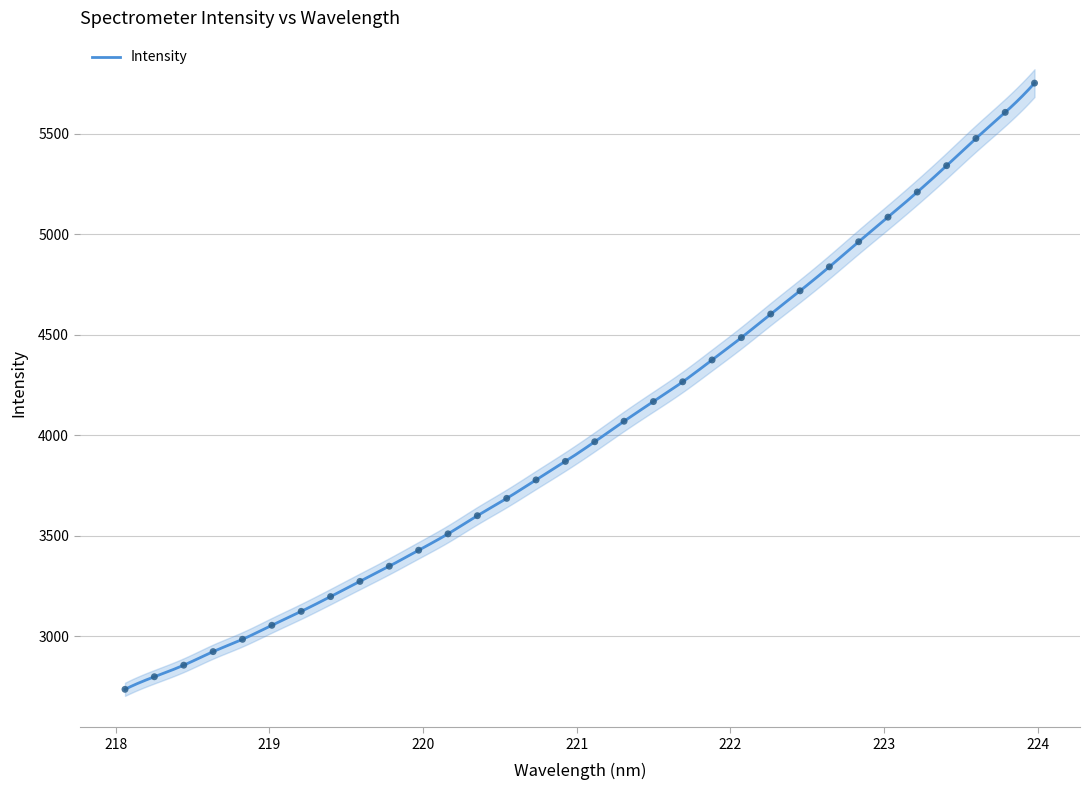

What is the change in value from 221.4993 to 223.2172?

+1042.1